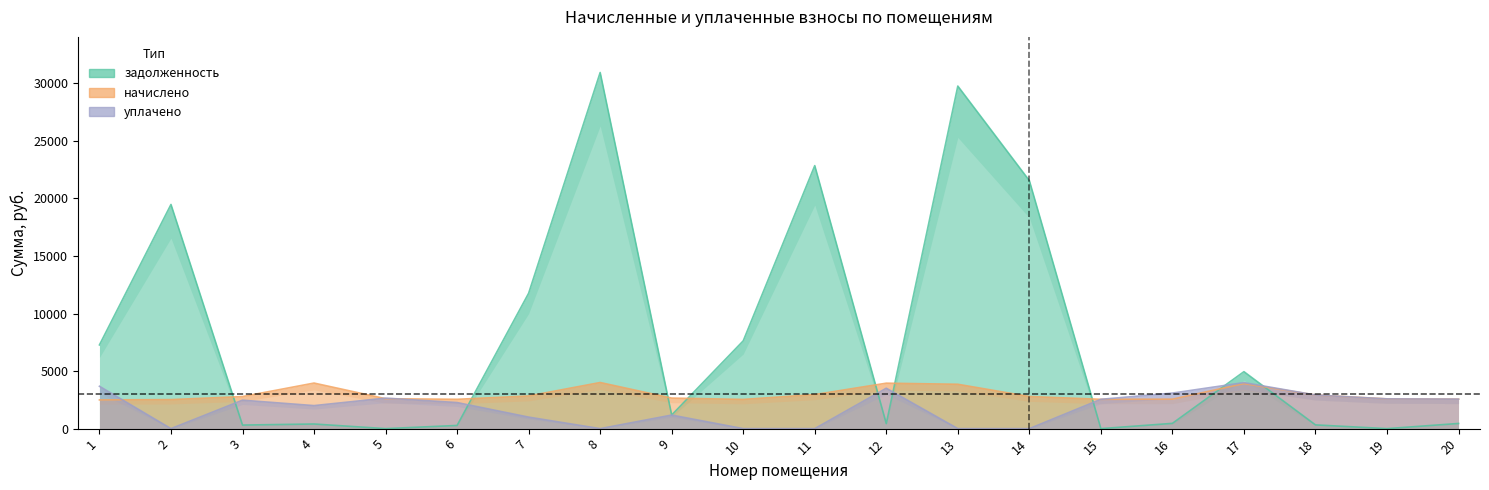

At which category does уплачено reach its first local valley?

2